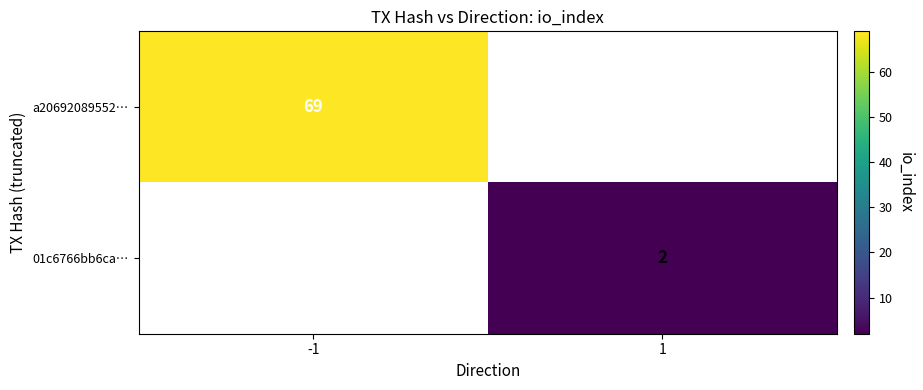

Is it true that 01c6766bb6ca… equals 2 at 1?

True